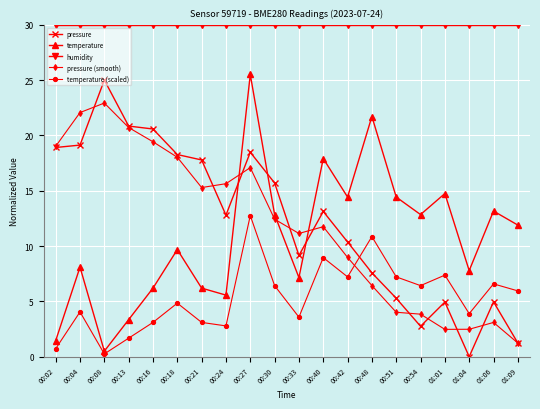

What are all the series names shown in the legend?

pressure, temperature, humidity, pressure (smooth), temperature (scaled)